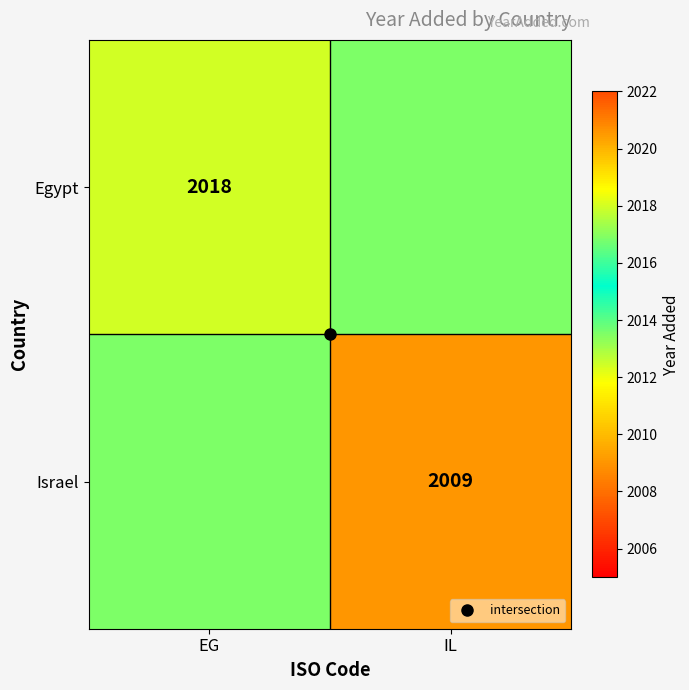

Rank the series by their average value, from lowest to highest.

Israel, Egypt